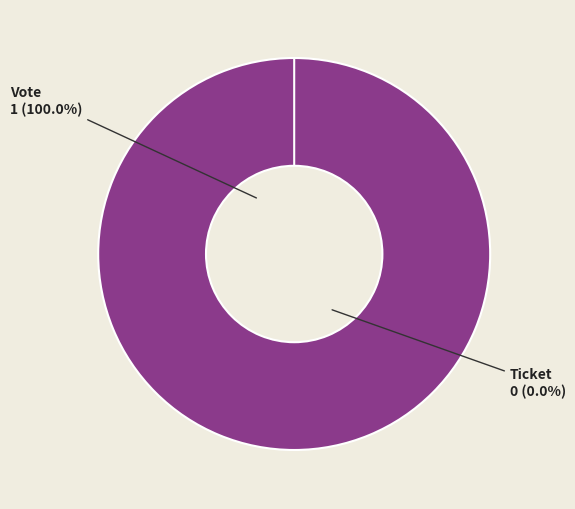

To the nearest percent, what is the difference between the Ticket and Vote slice percentages?

100%